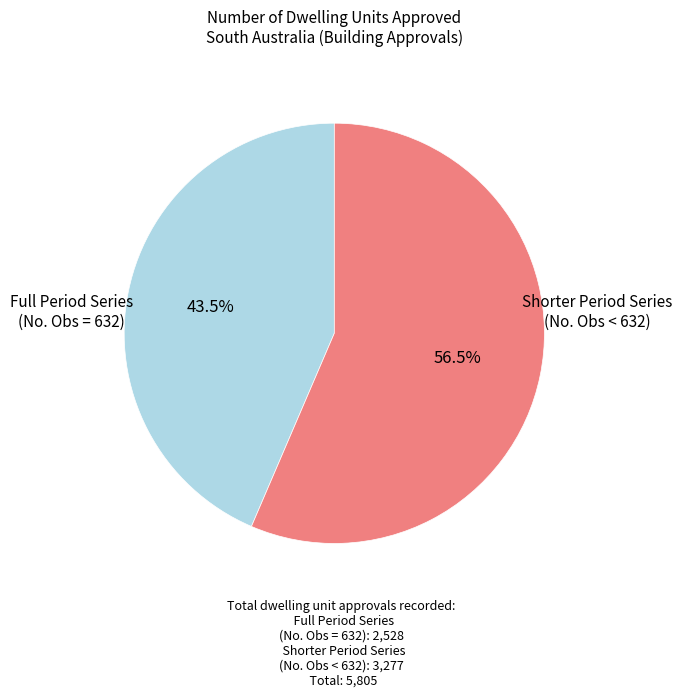

Is there any slice that represents more than half of the pie?

Yes